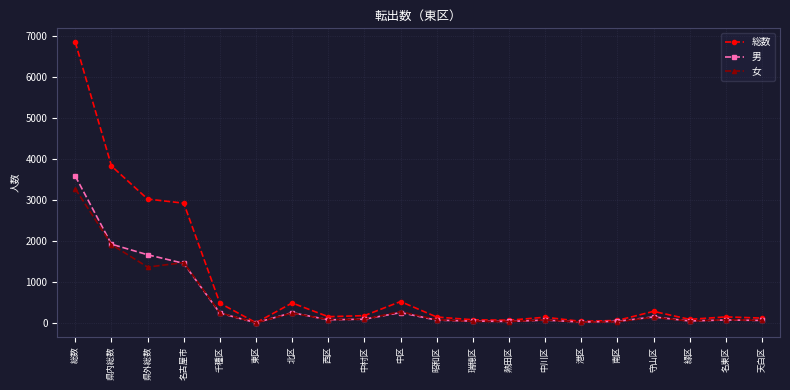

Between 千種区 and 東区, which series saw the biggest shift?

総数